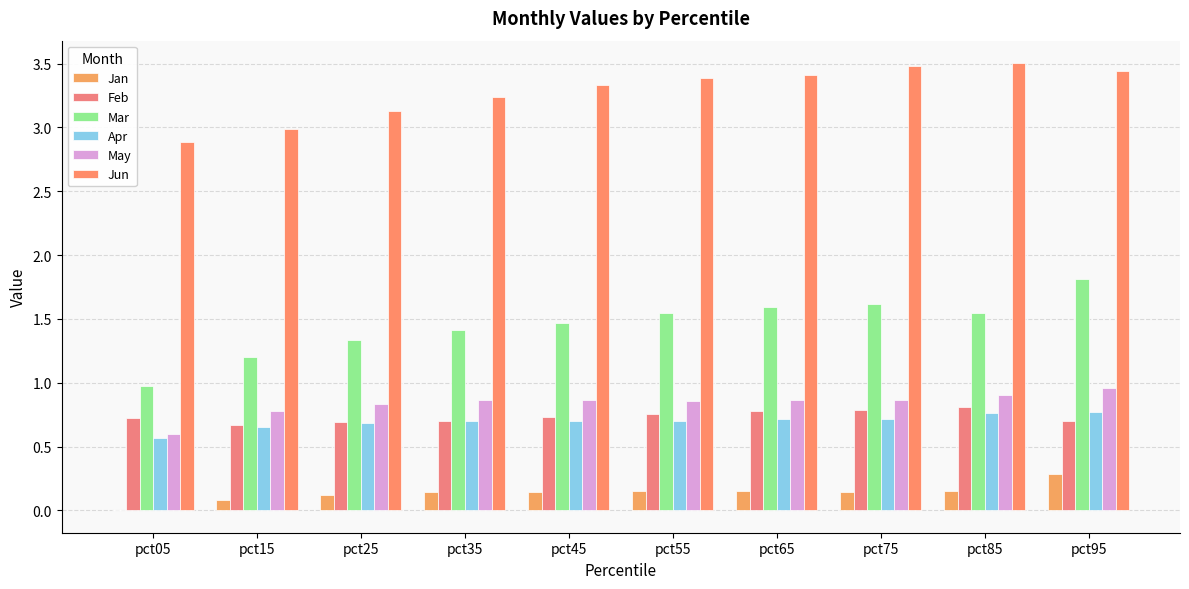

Are the bars grouped side by side (vs. stacked)?

Yes